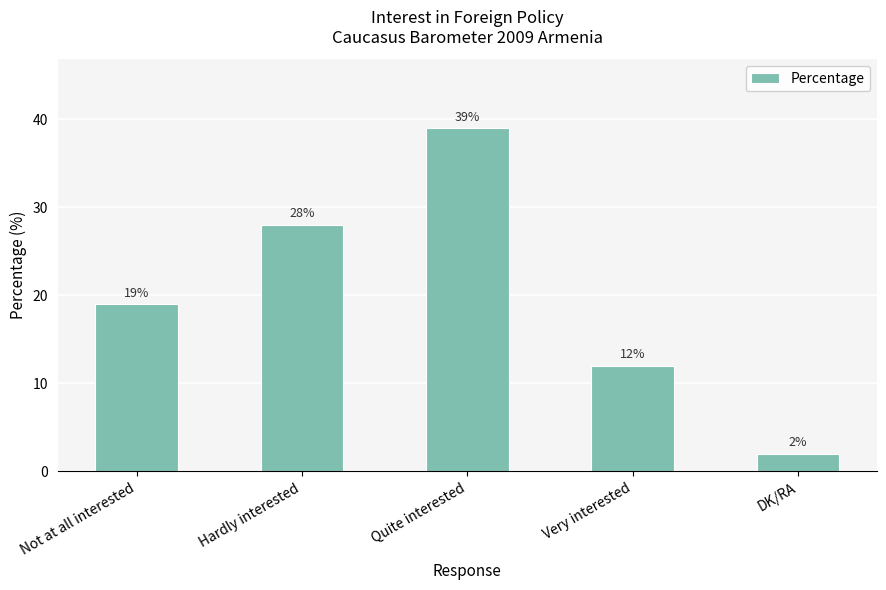

How many data points are less than 19?

2